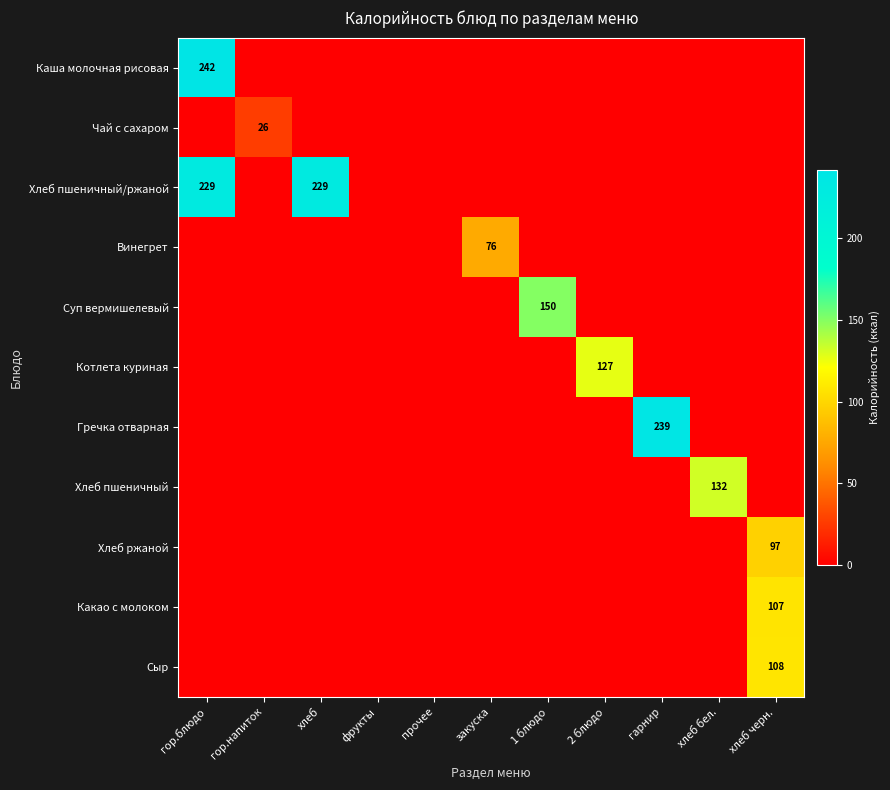

At which label does Хлеб пшеничный reach its peak?

хлеб бел.